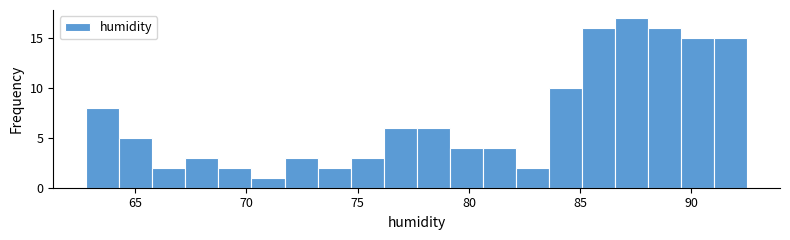

Around what value on the x-axis is the tallest bar? Give the approximate position of its centre, as read against the axis.

87.5